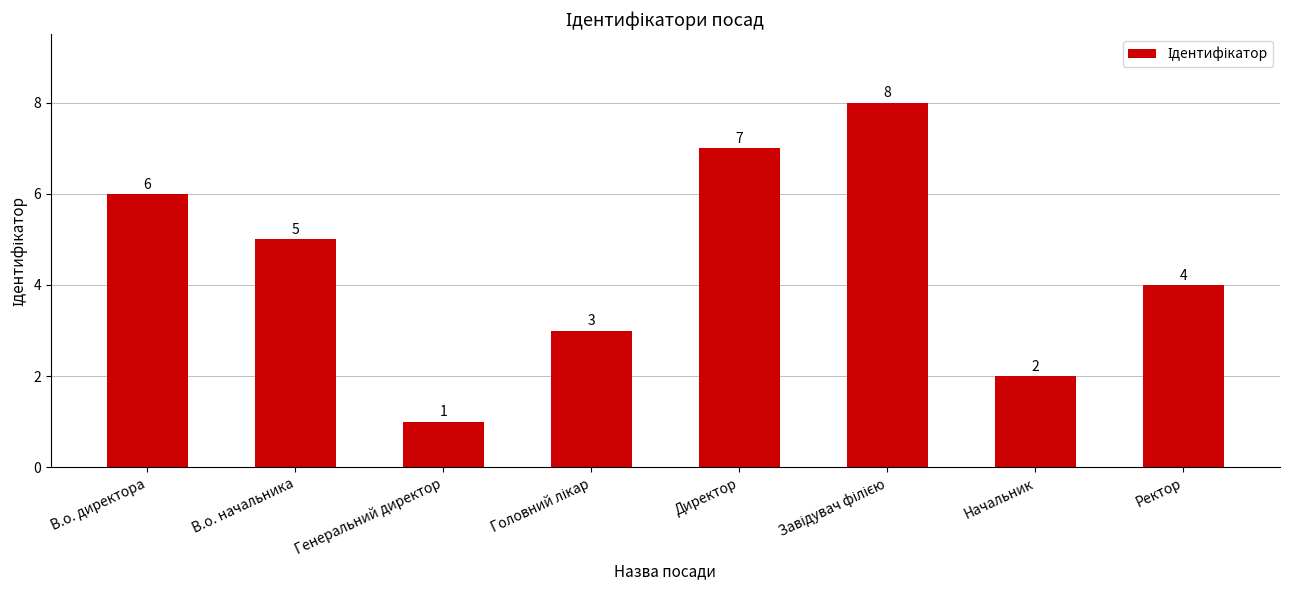

True or false: the data shows 6 at В.о. директора.

True